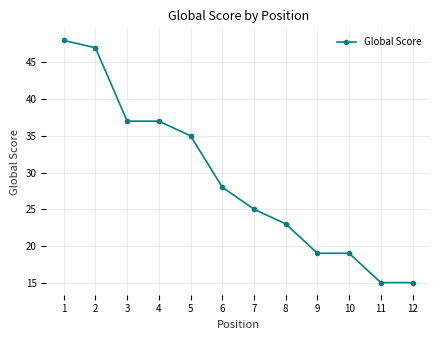

Which has a higher value, 3 or 11?

3